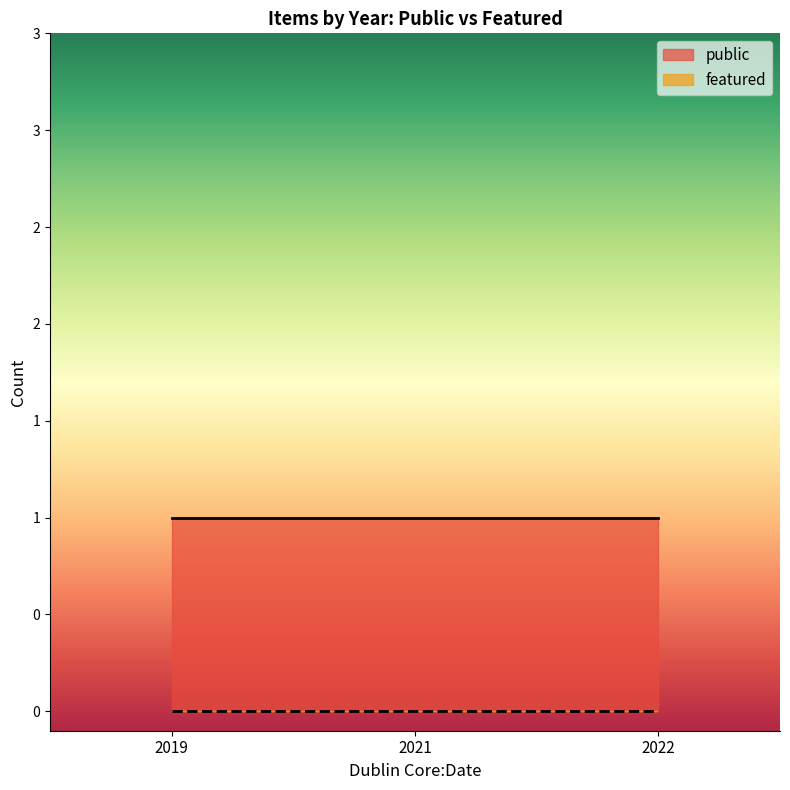

Reading left to right, list all the values displayed in this chart.

public: 2019=1	2022=1	2021=1
featured: 2019=0	2022=0	2021=0